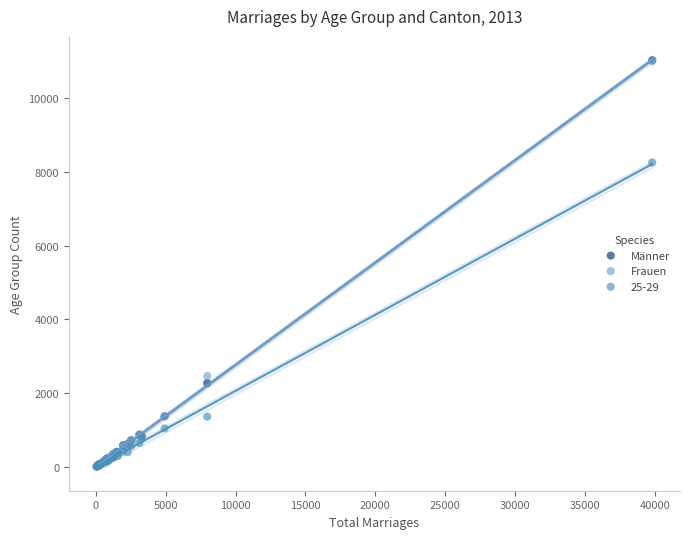

Which series has the largest Y range (max minus min)?

Männer